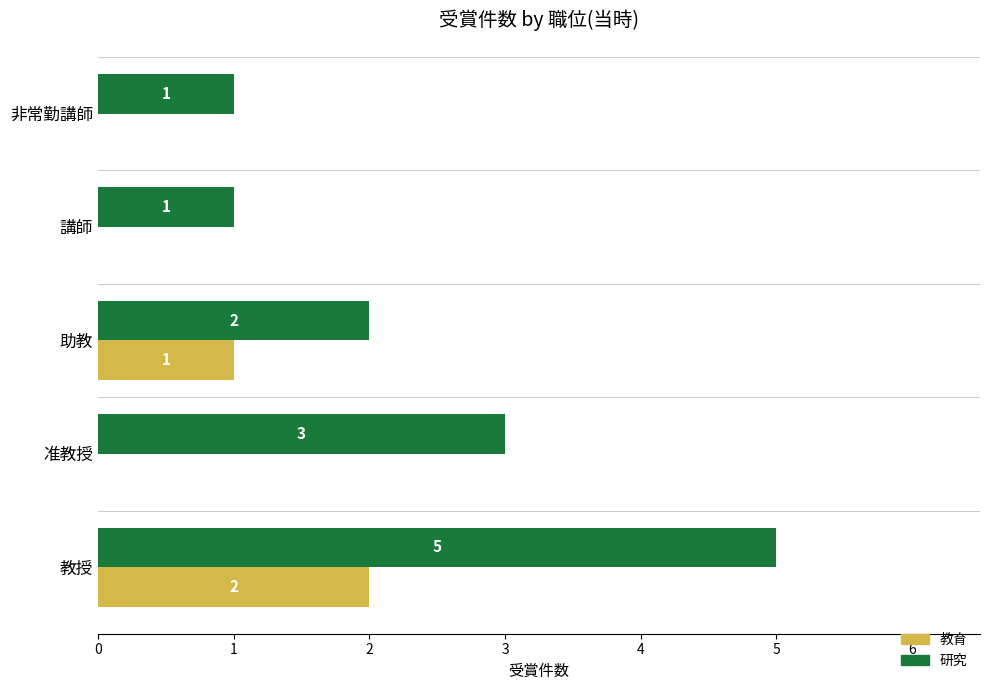

What is the sum of all 研究 values?

12